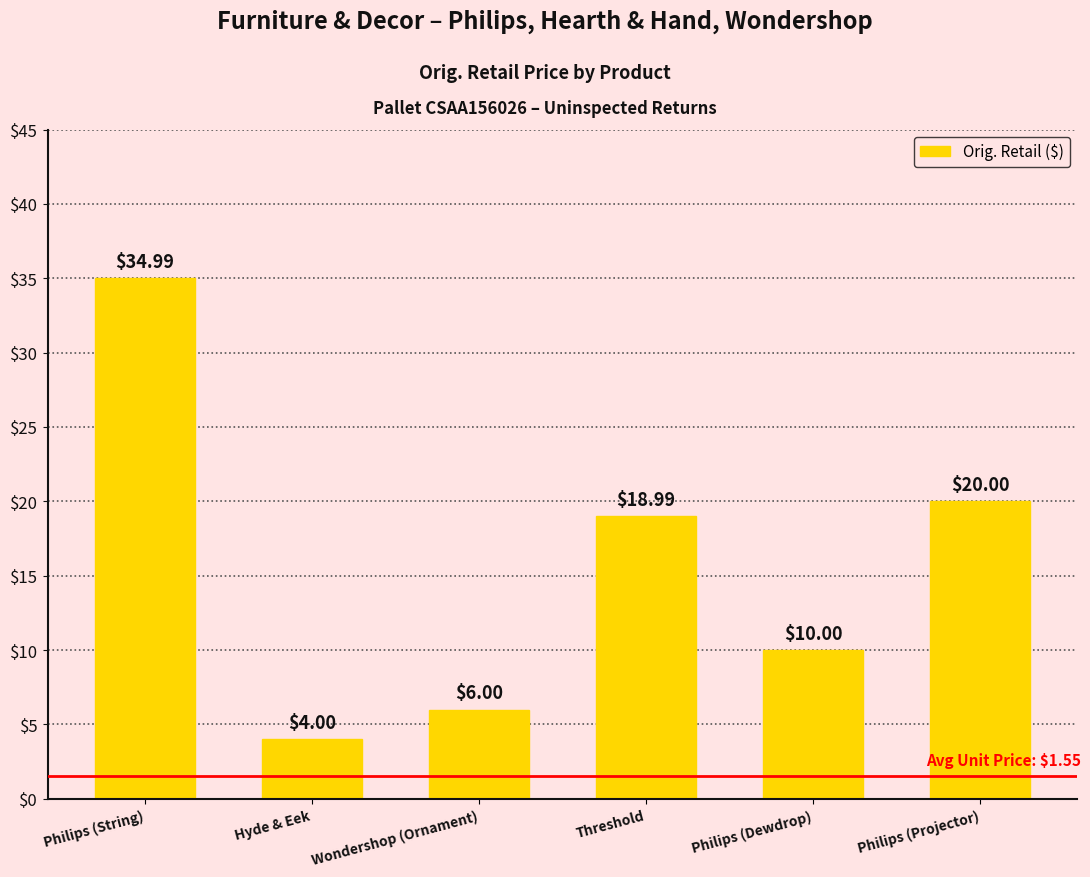

What is the value of the 4th bar from the left?

19.0